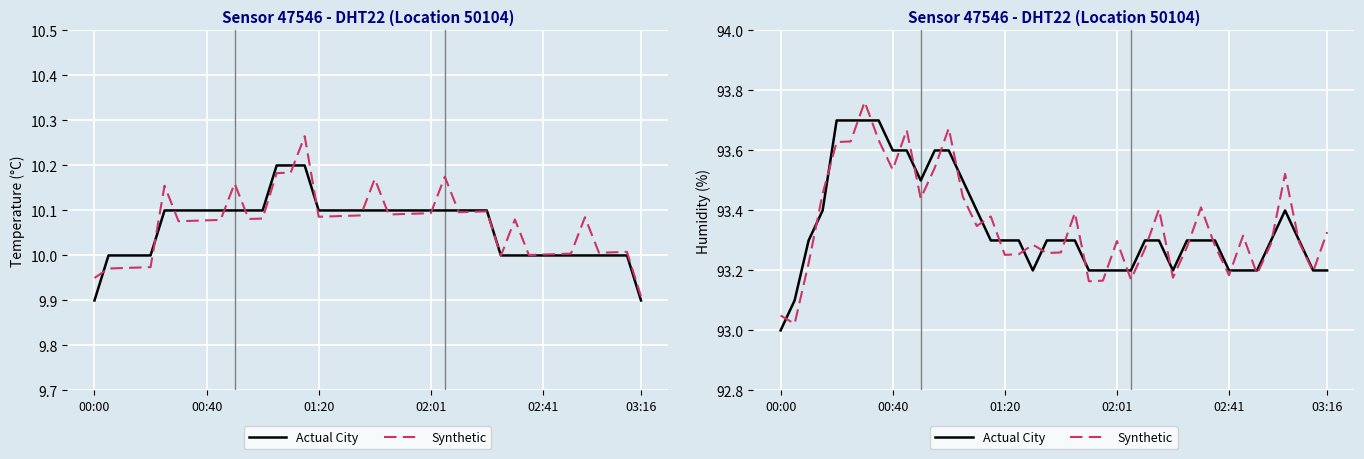

True or false: Synthetic and Actual City intersect in this chart.

True